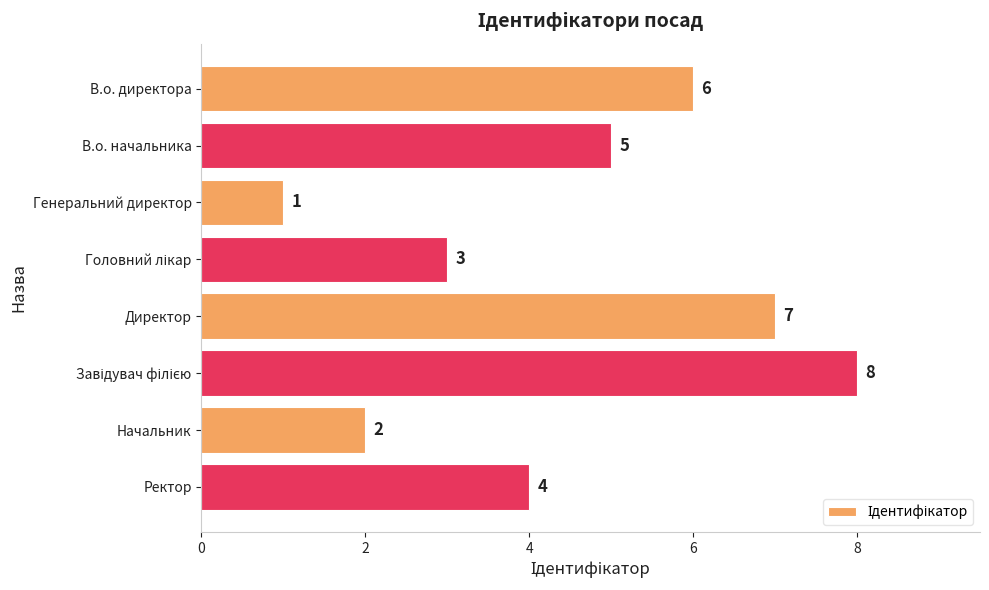

What is the change in value from В.о. директора to Директор?

+1